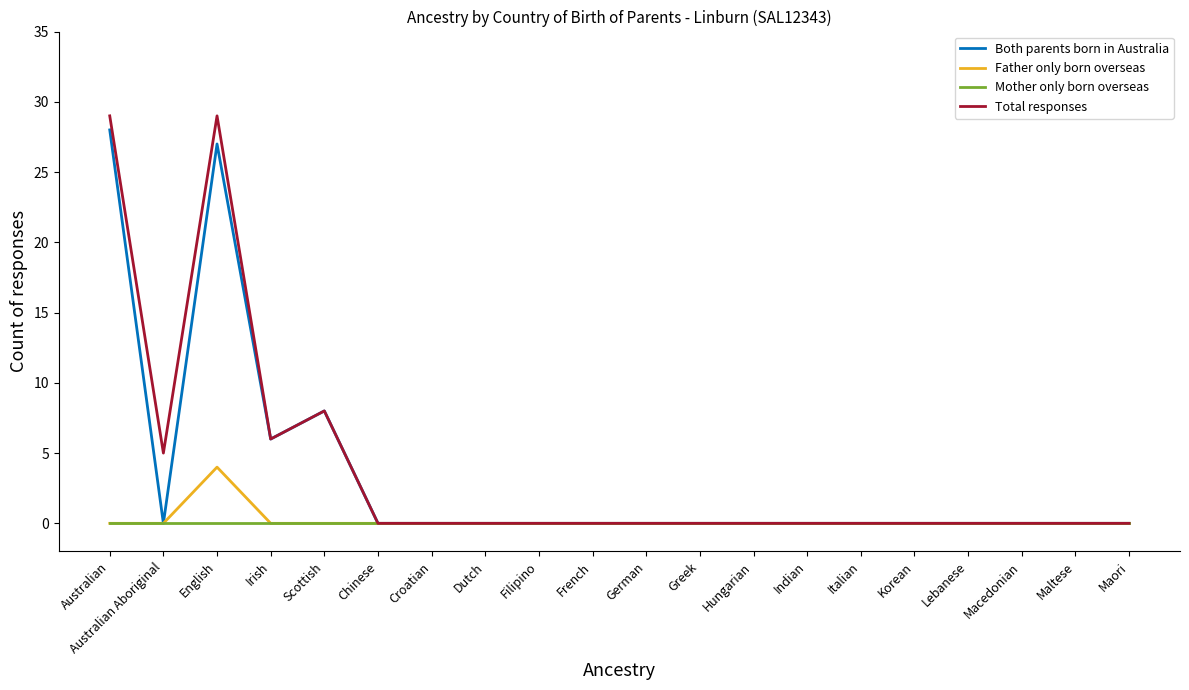

Is it true that Both parents born in Australia equals 17 at Maori?

False